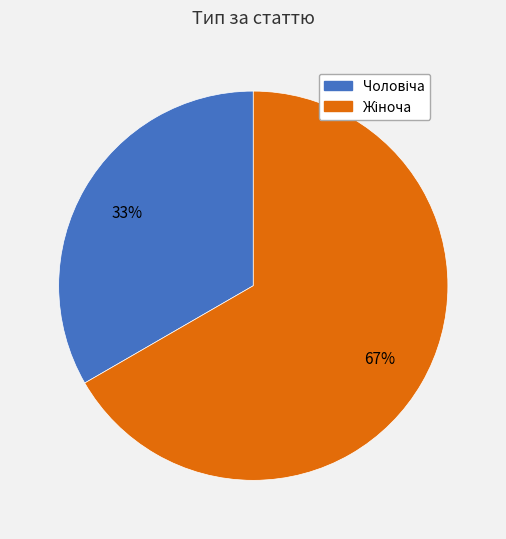

Is there a majority slice in this chart?

Yes